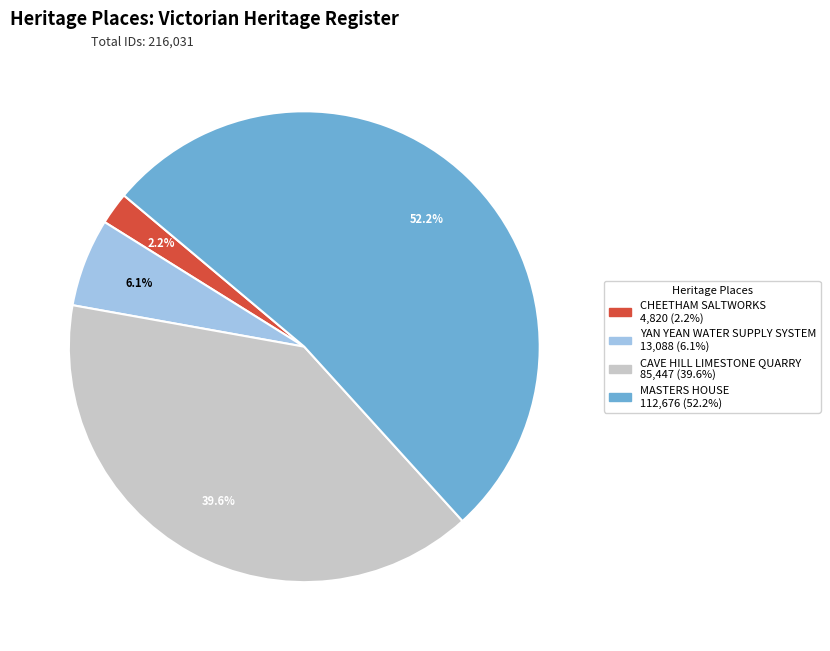

Which slice is the smallest?

CHEETHAM SALTWORKS